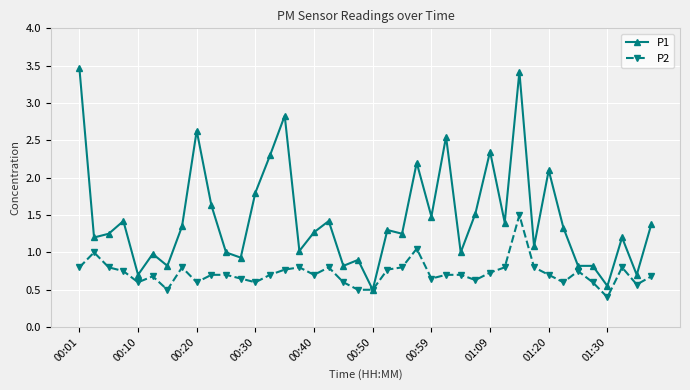

True or false: P1 has more than 1 interior local peaks.

True